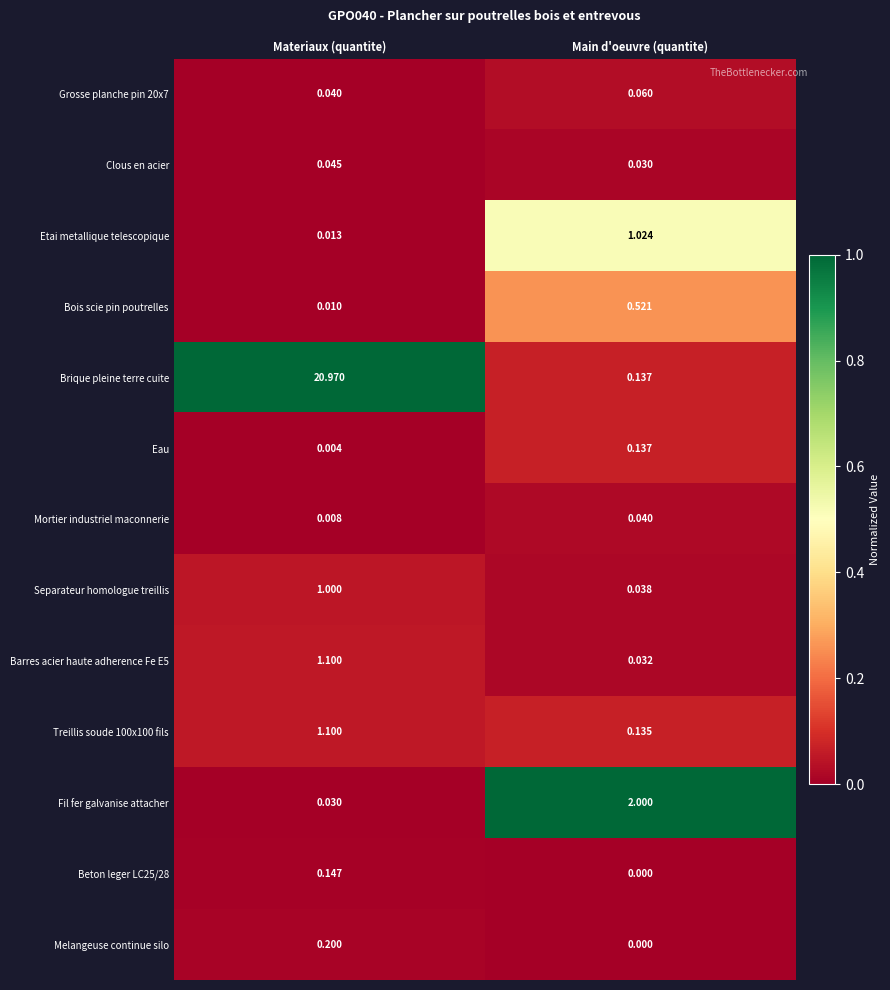

Count the number of data series in this chart.

13